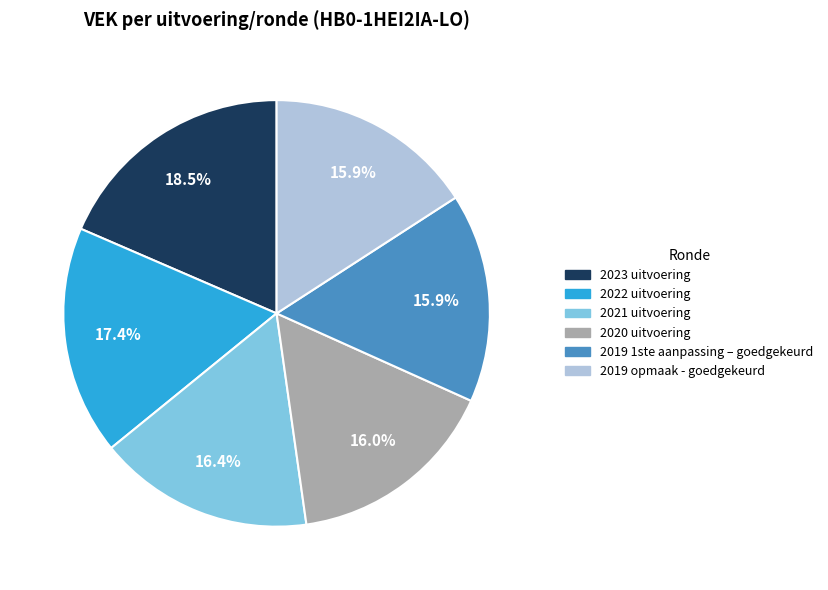

How much of the chart is everything except 2019 opmaak - goedgekeurd?

84.1%